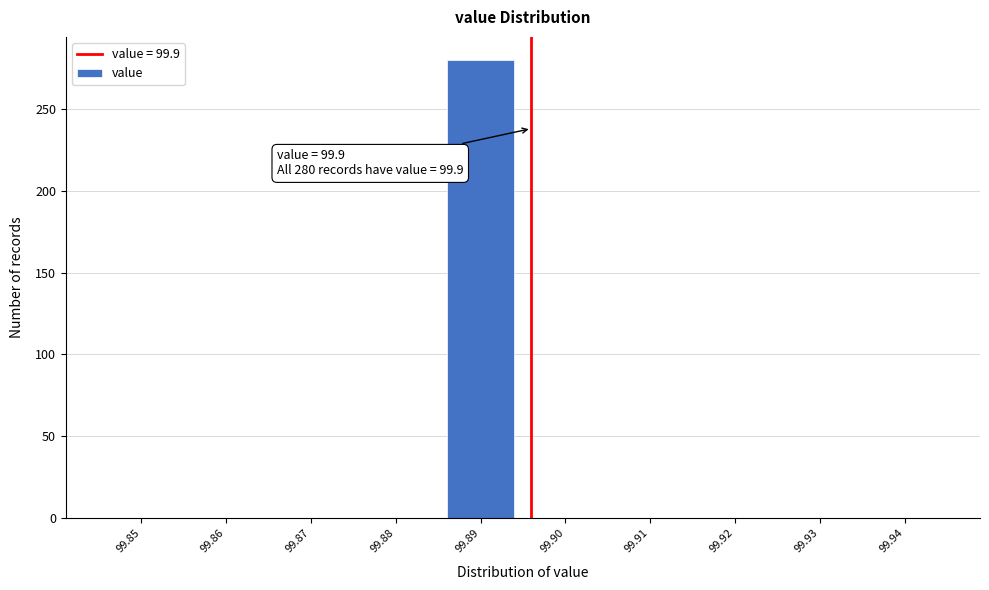

Reading left to right, extract all data points from this chart.

99.85=0	99.86=0	99.87=0	99.88=0	99.89=280	99.90=0	99.91=0	99.92=0	99.93=0	99.94=0